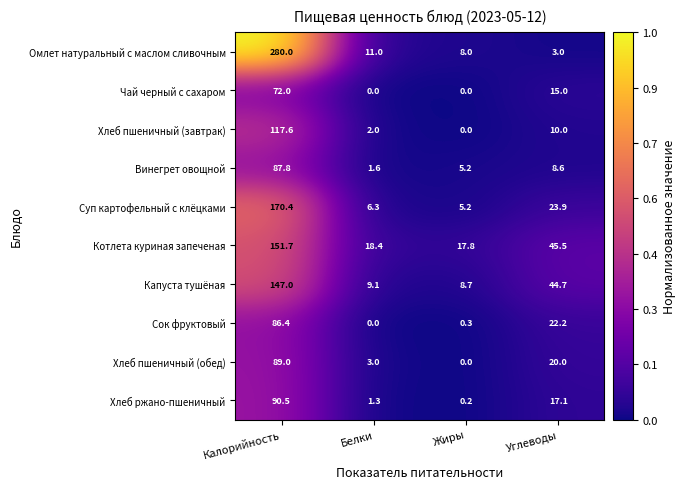

Which series has the largest range (max minus min)?

Омлет натуральный с маслом сливочным